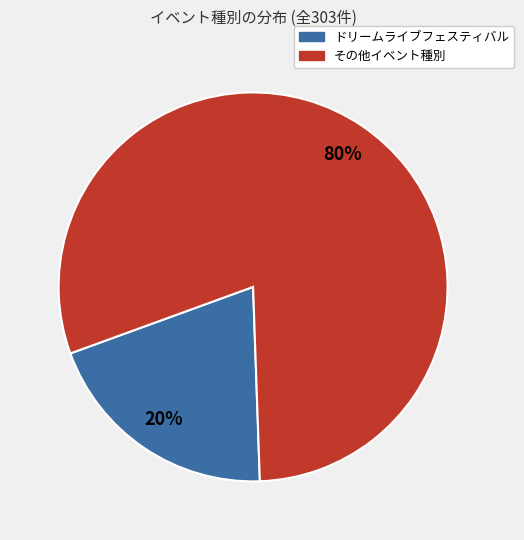

Between その他イベント種別 and ドリームライブフェスティバル, which is larger?

その他イベント種別